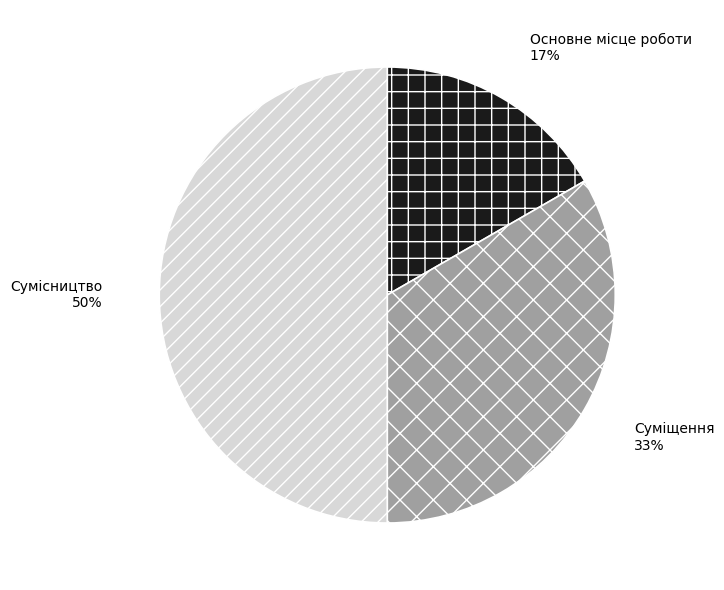

How many slices are in this pie chart?

3